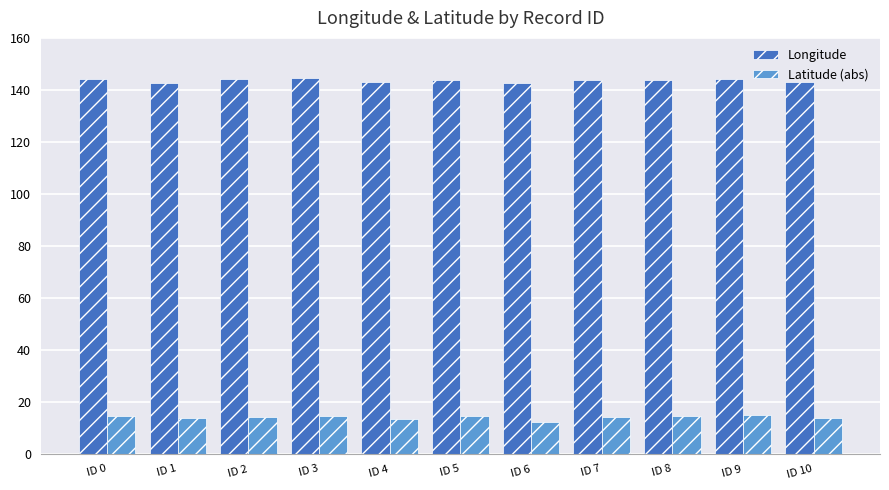

Are the bars horizontal?

No